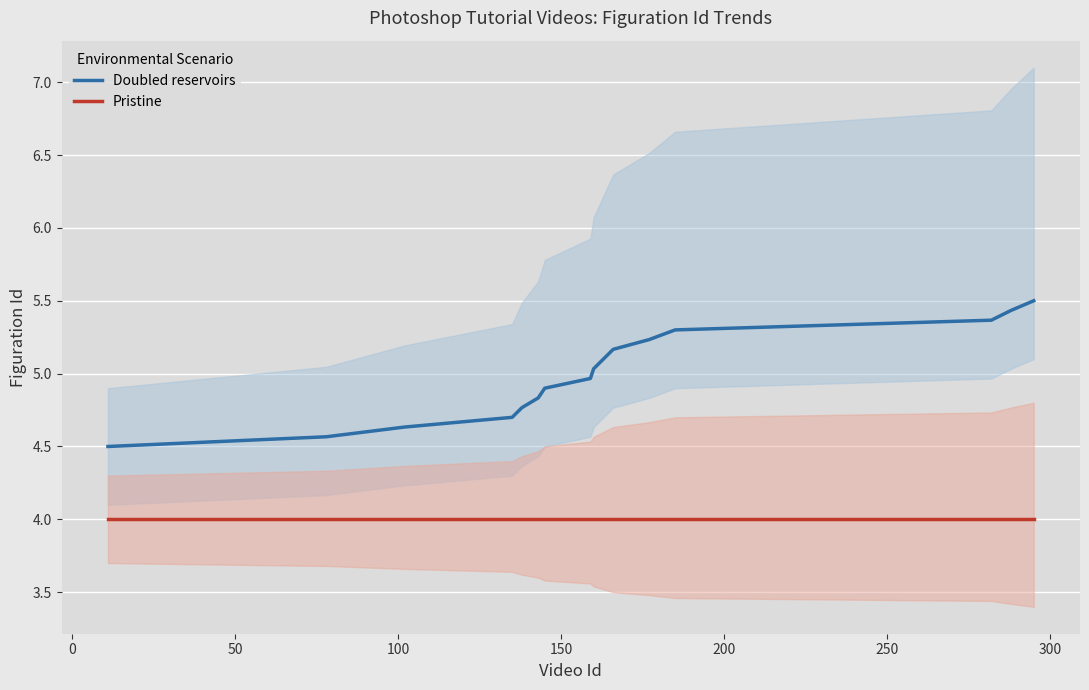

How many data points in Doubled reservoirs are less than 5?

8